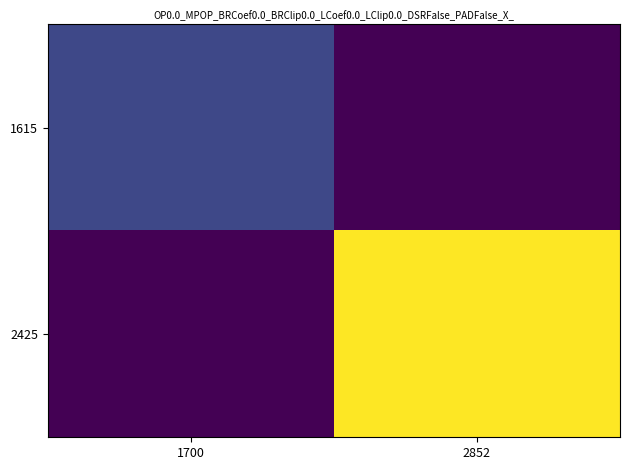

Reading right to left, list all the values displayed in this chart.

1615: 2852=0.0	1700=0.2
2425: 2852=0.8	1700=0.0